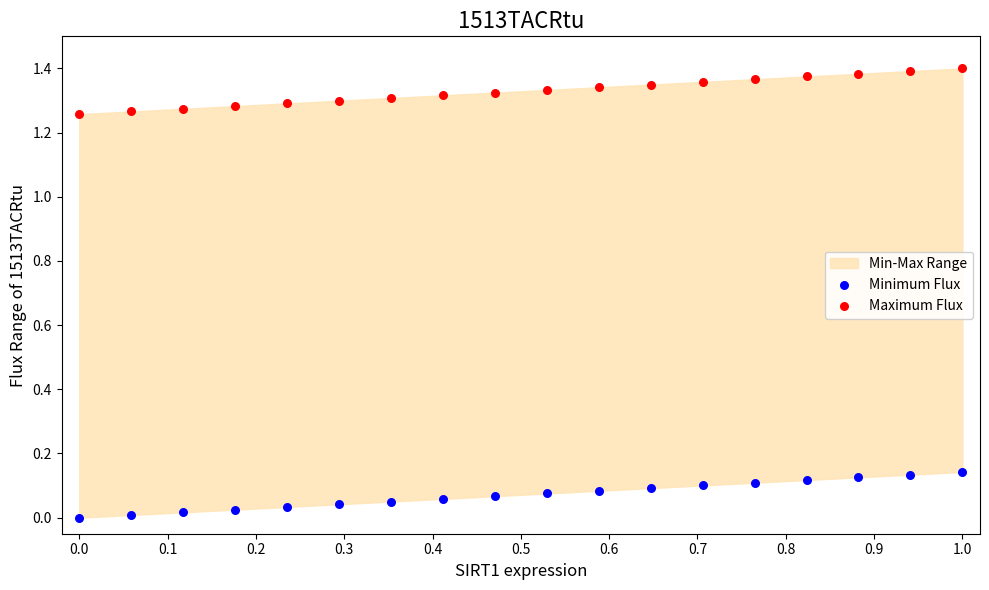

Which series reaches the minimum Y coordinate?

Minimum Flux